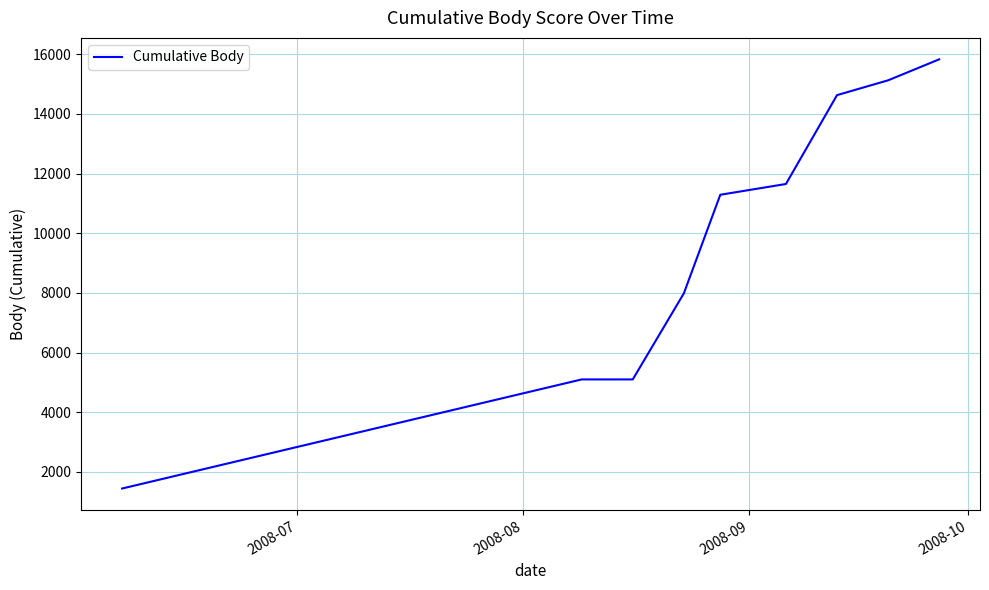

What is the smallest value displayed?

1443